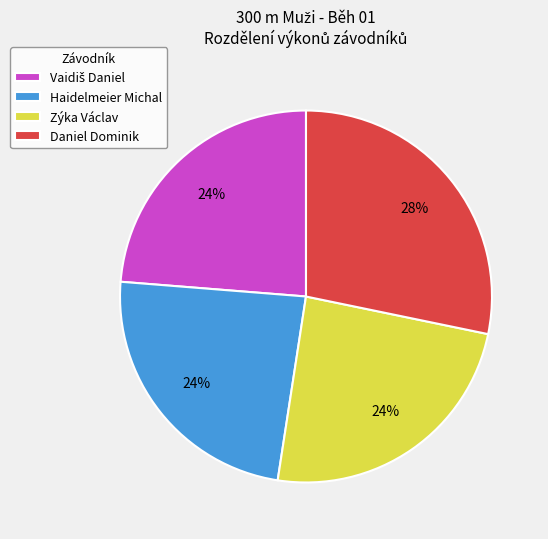

To the nearest percent, what is the combined percentage of Zýka Václav and Daniel Dominik?

52%